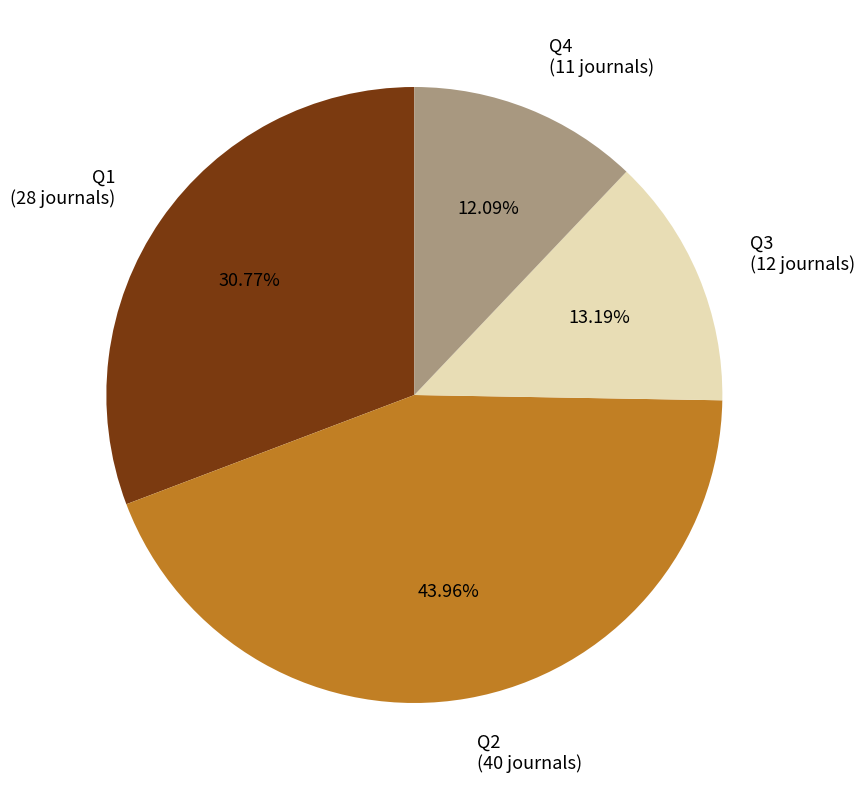

Does any single category account for the majority?

No